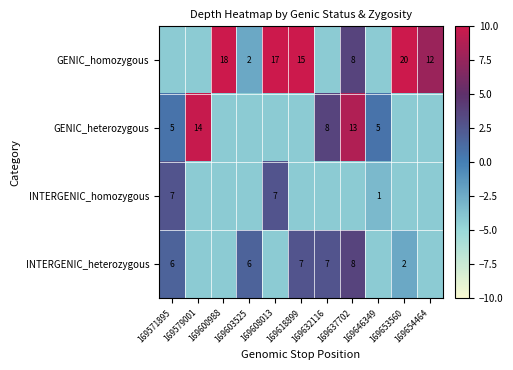

Rank the series by their maximum value, from lowest to highest.

INTERGENIC_homozygous, INTERGENIC_heterozygous, GENIC_heterozygous, GENIC_homozygous